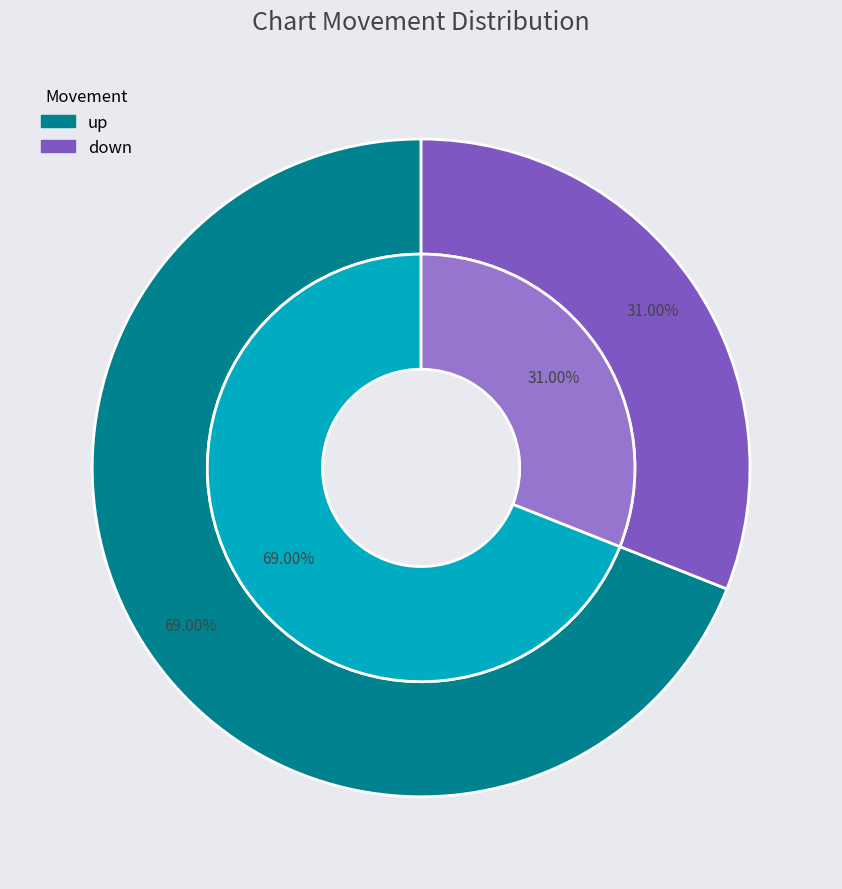

Which category has the biggest portion of the pie?

up